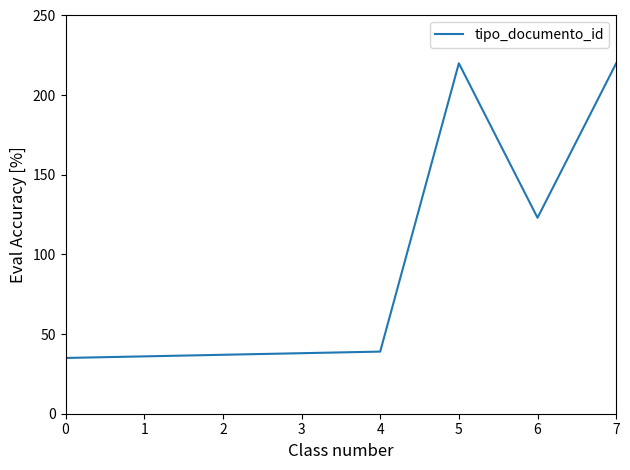

How many lines are shown in the chart?

1